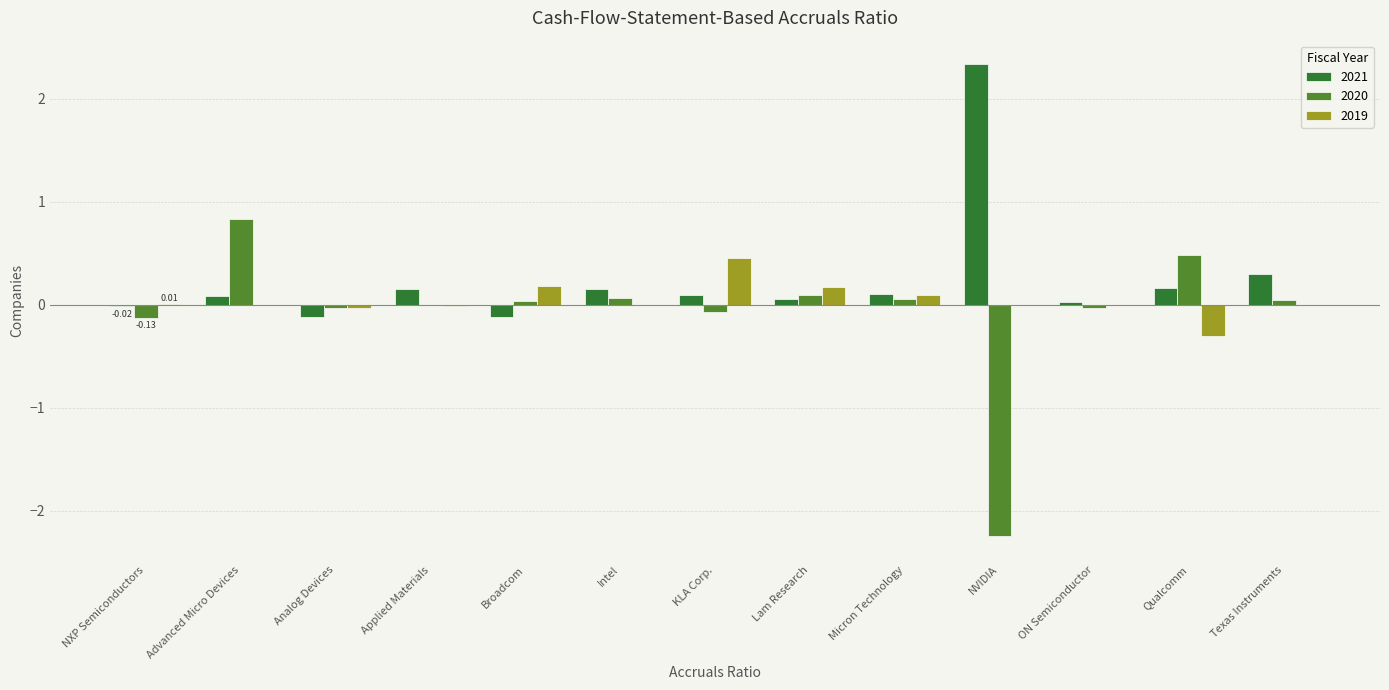

What is the maximum value for 2021?

2.3